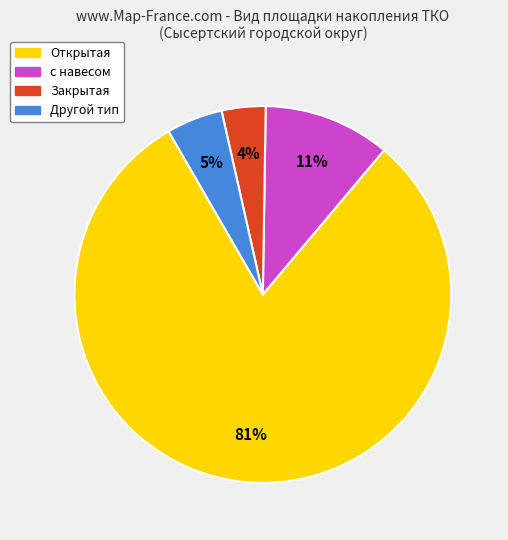

Is the sum of Другой тип and Открытая greater than half?

Yes